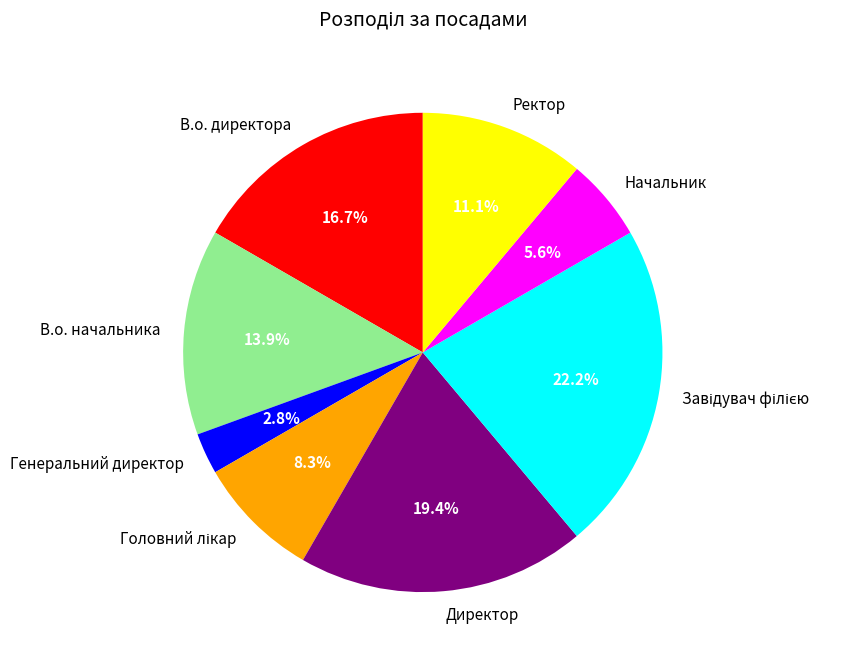

How many slices are in this pie chart?

8